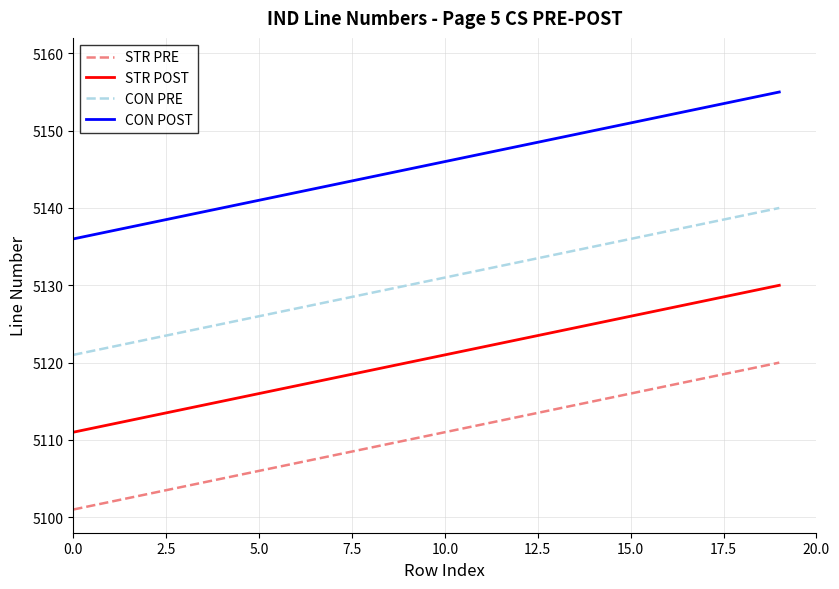

What is the smallest value displayed?

5101